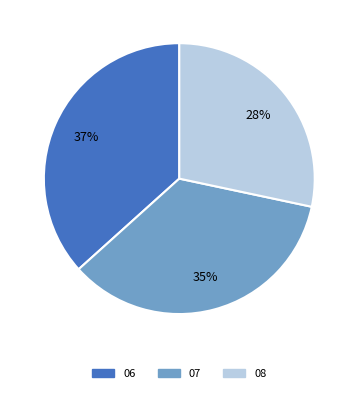

Is it true that 08 is 28% of the pie?

True